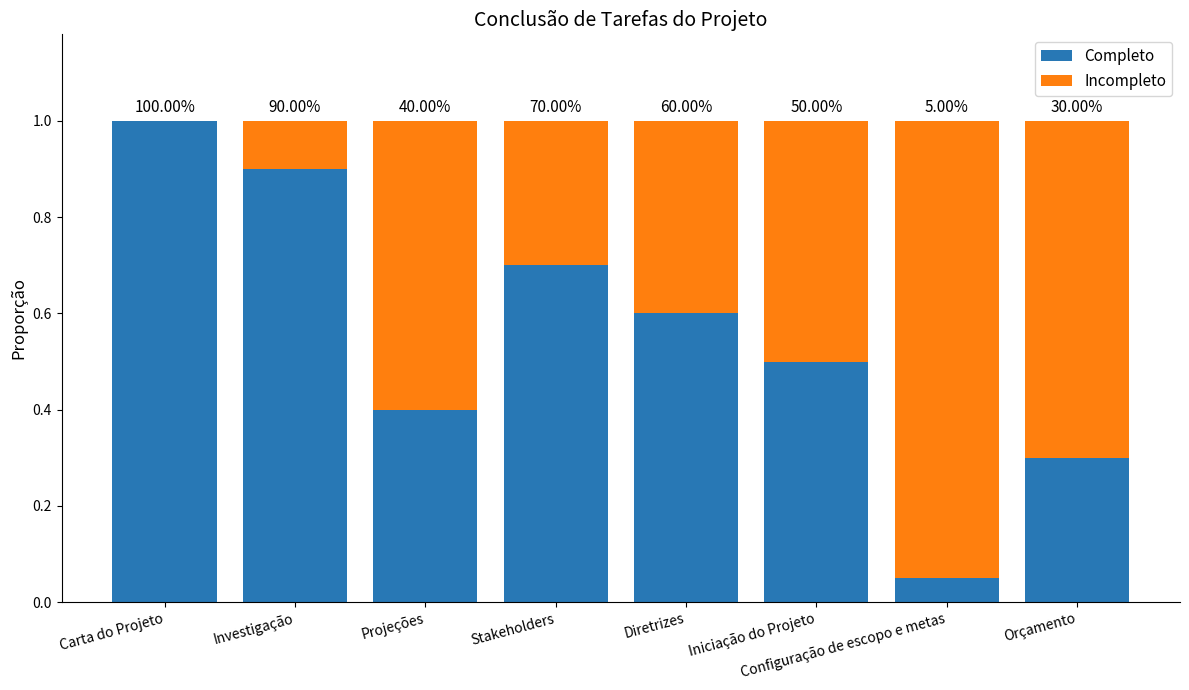

What are all the series names shown in the legend?

Completo, Incompleto